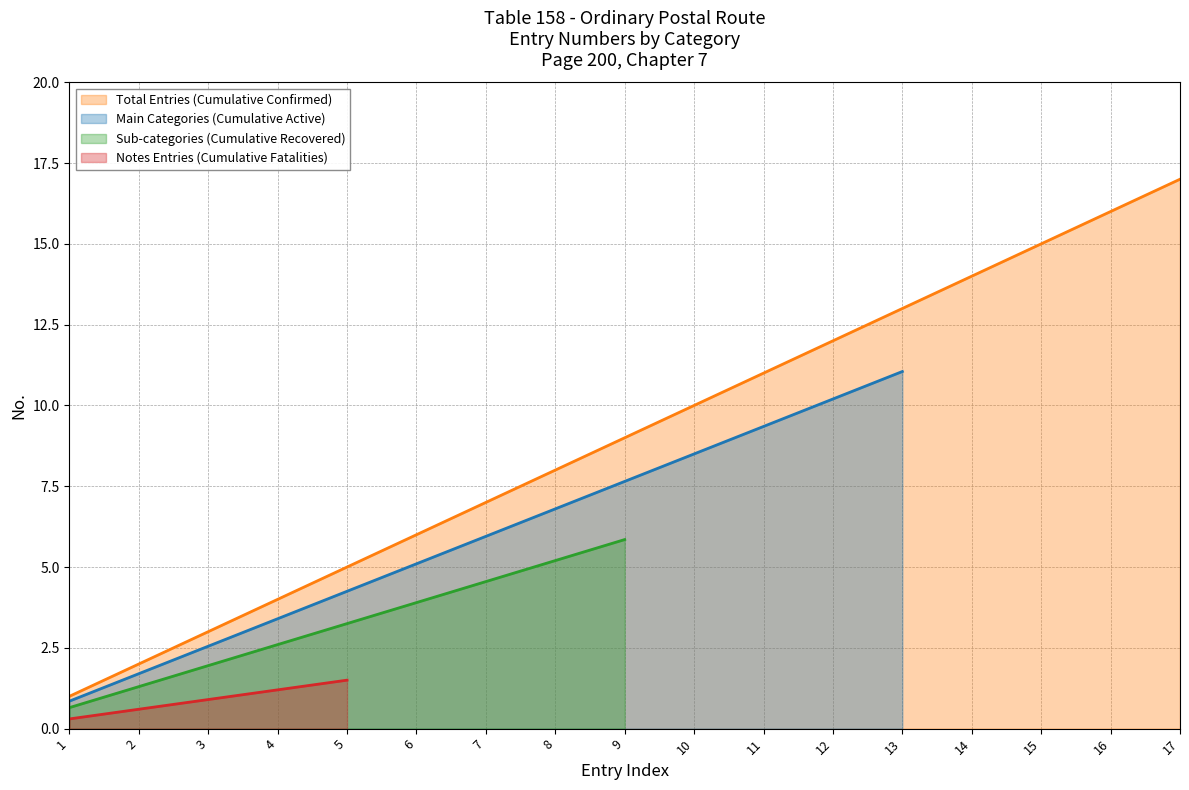

How many data points are less than 9?

8